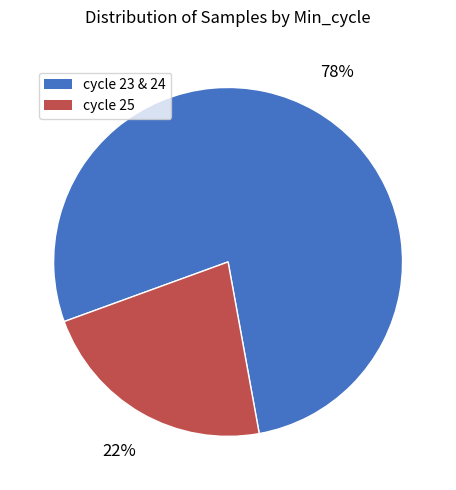

To the nearest percent, what is the average slice percentage?

50%